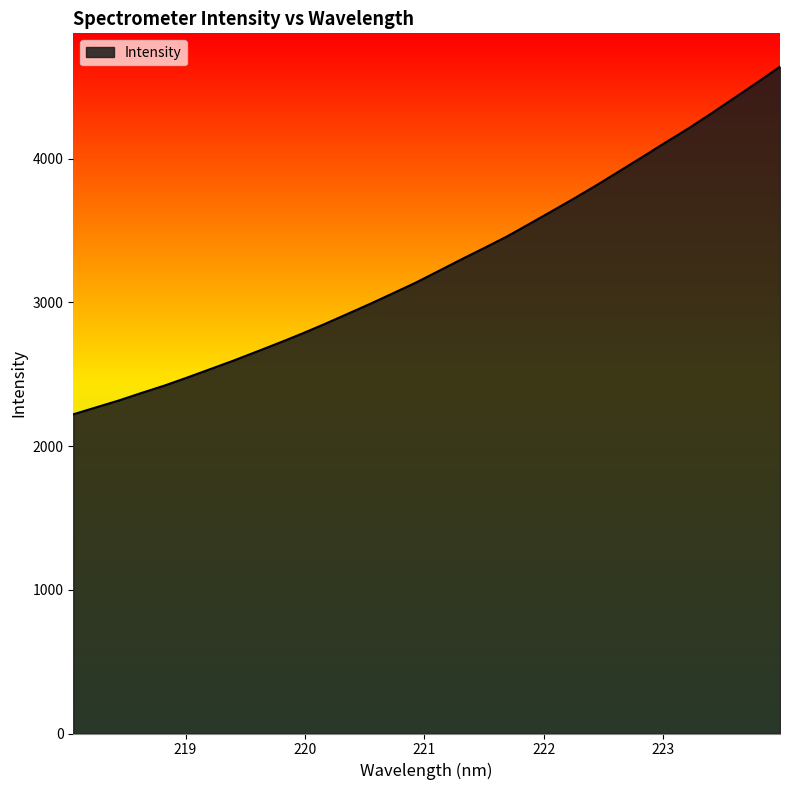

What is the difference between the maximum and minimum values?

2418.8